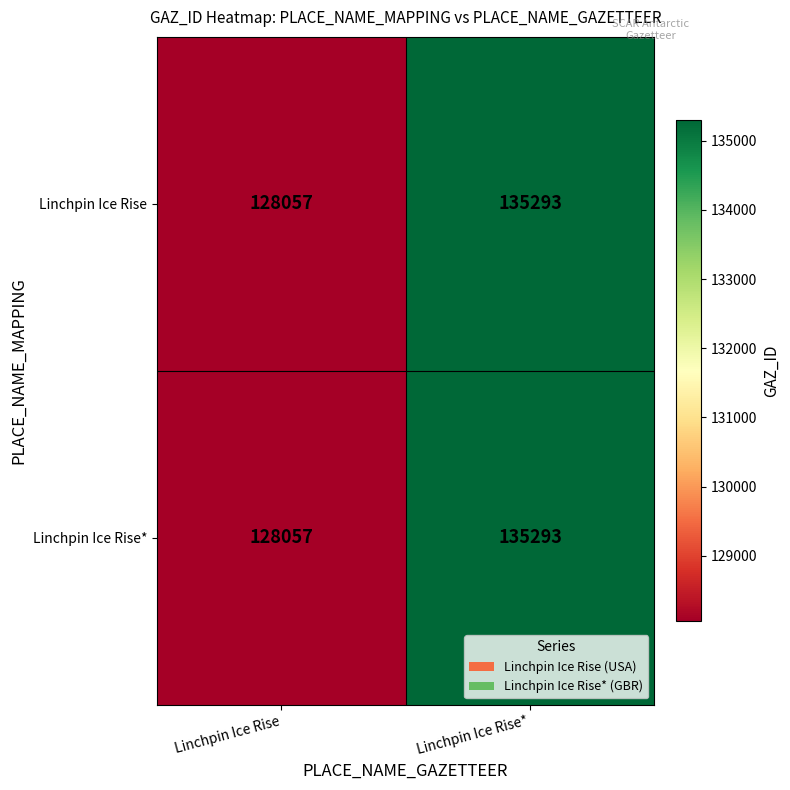

True or false: Linchpin Ice Rise has a value of 47966 at Linchpin Ice Rise*.

False